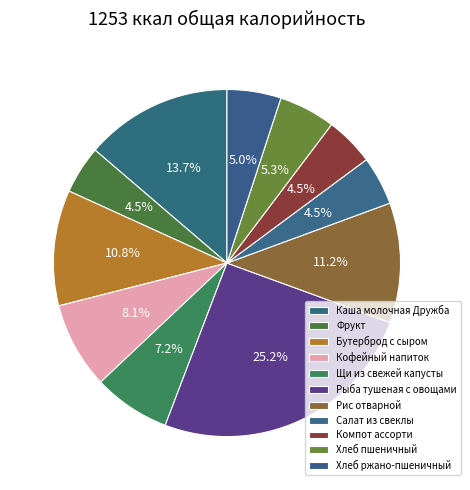

Count the number of slices in the pie.

11